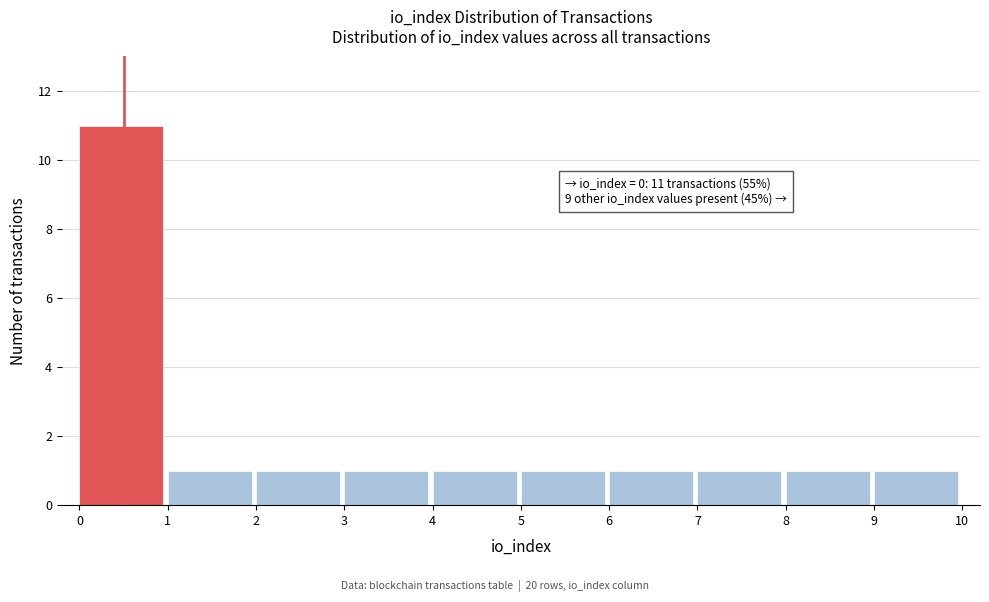

Which range on the x-axis has the tallest bar?

0 to 1